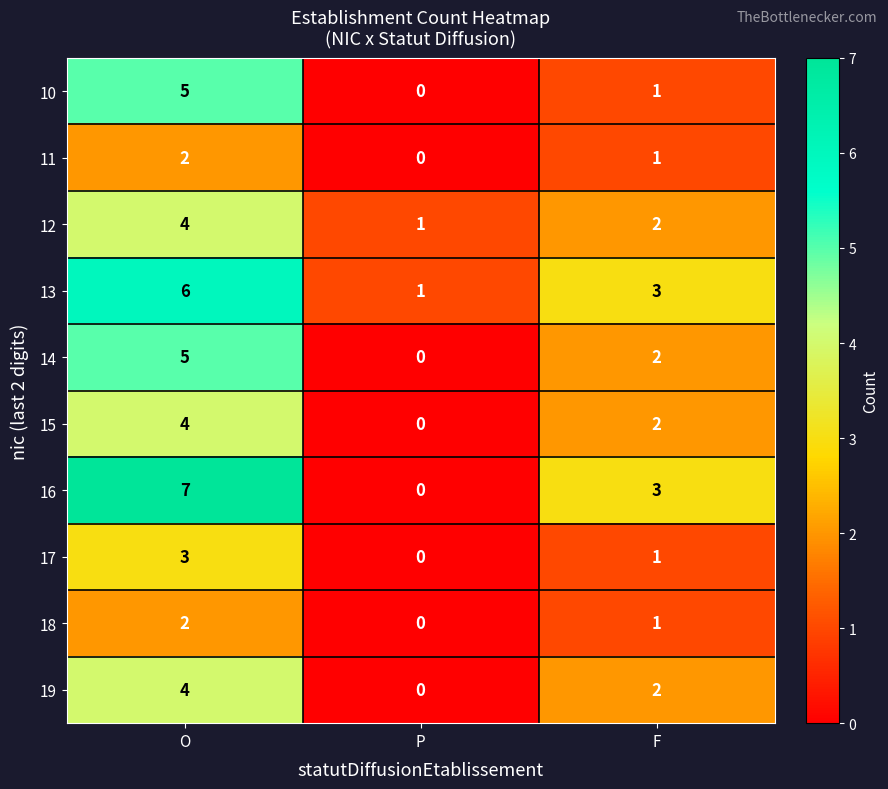

Where does the 10 series first go above 1?

O